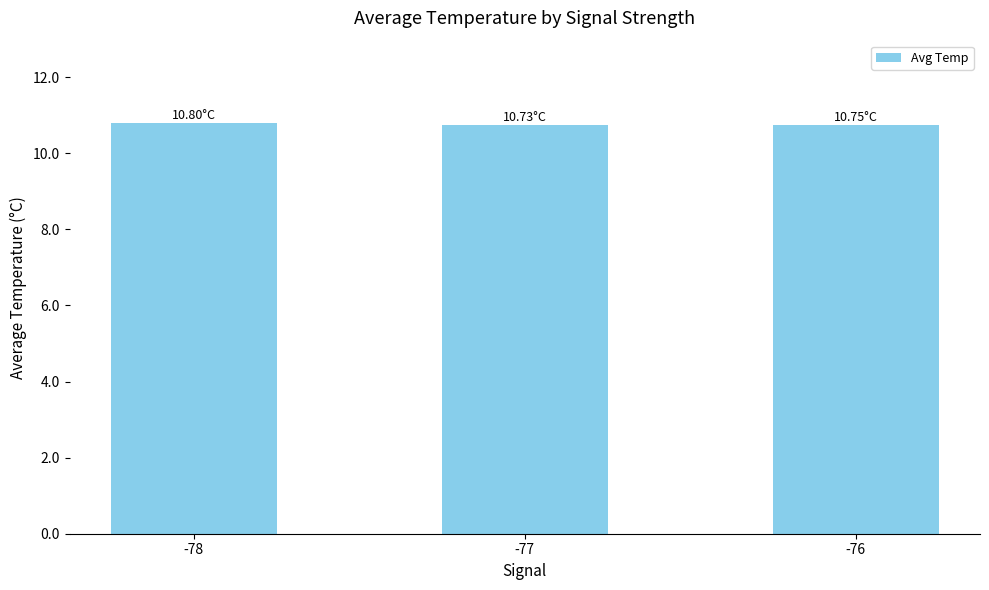

What is the ratio of the value at -77 to the value at -78?

1.0